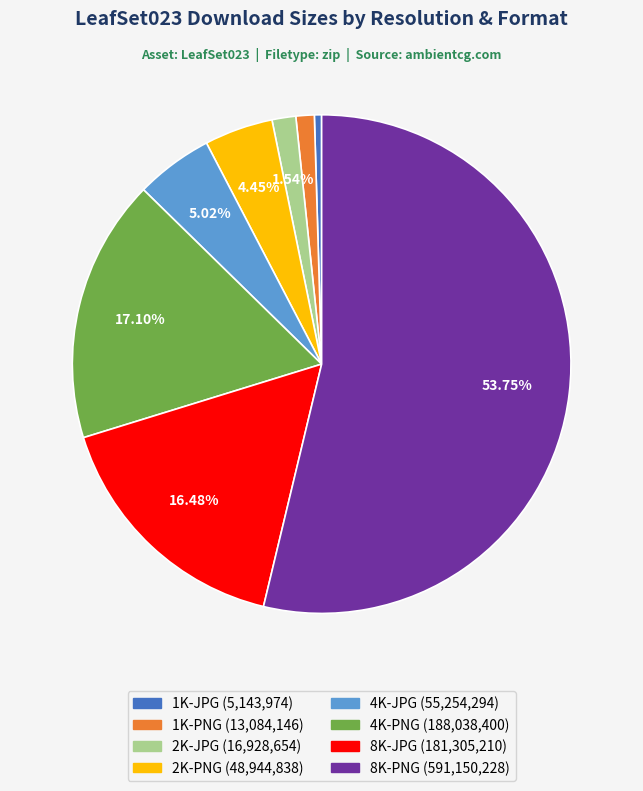

Combined, what portion of the pie is 8K-JPG and 4K-JPG?

21.5%